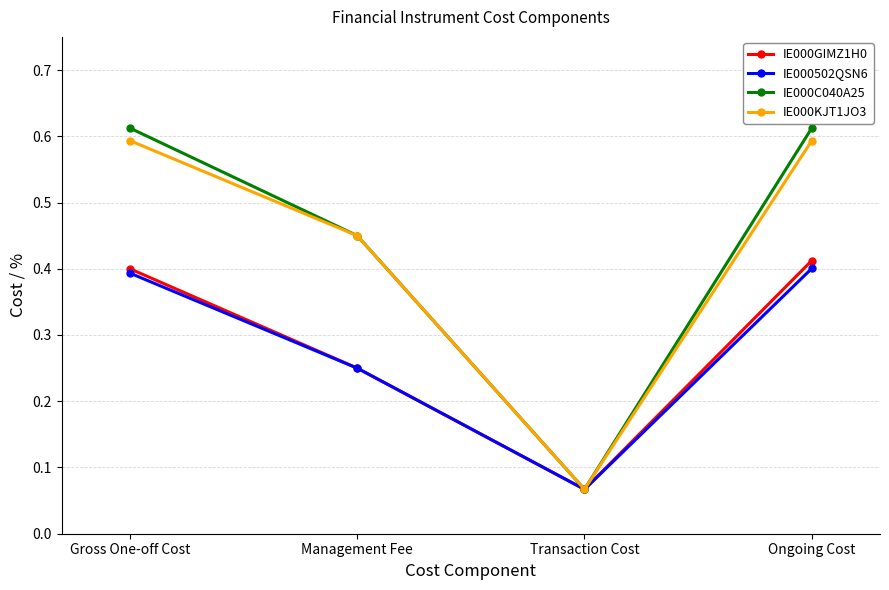

Count the IE000KJT1JO3 values in the range 0 to 1.

4